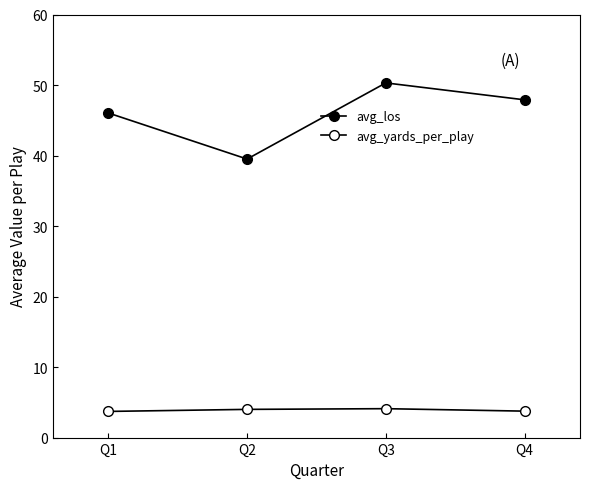

What is the difference between the maximum and minimum values in the avg_yards_per_play series?

0.4